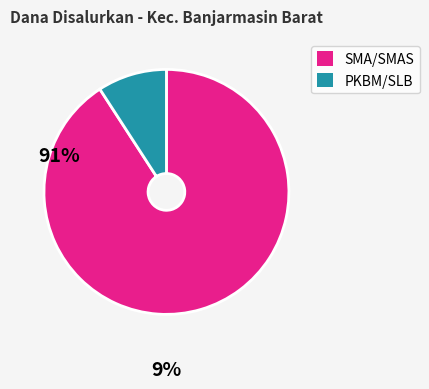

Which has a higher value, SMA/SMAS or PKBM/SLB?

SMA/SMAS